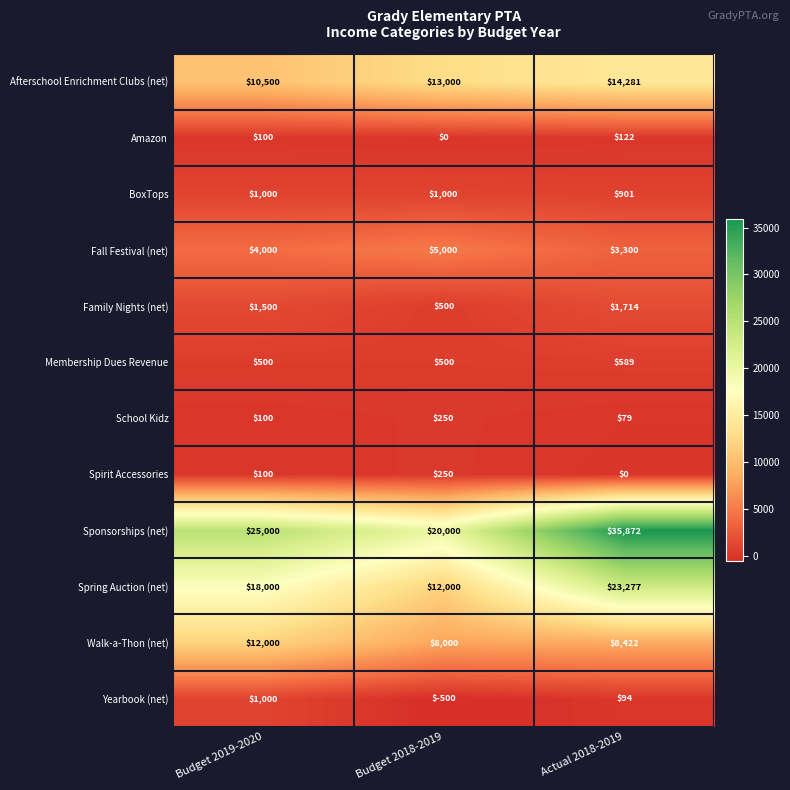

Which series changed the most between Budget 2019-2020 and Budget 2018-2019?

Spring Auction (net)